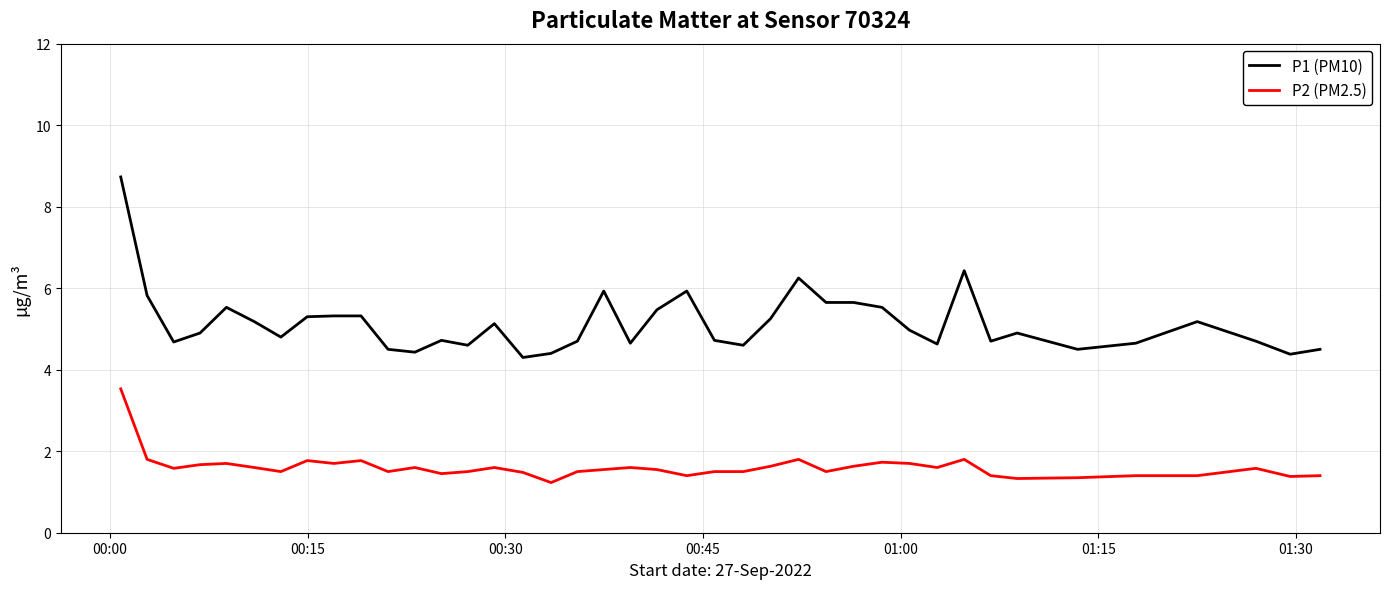

List the series in order of their overall mean, highest first.

P1 (PM10), P2 (PM2.5)